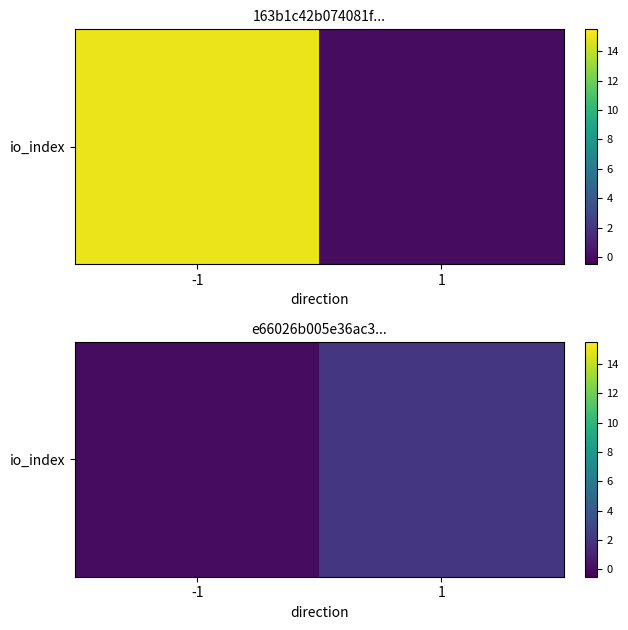

What is the sum of the values at 1 and -1?

2